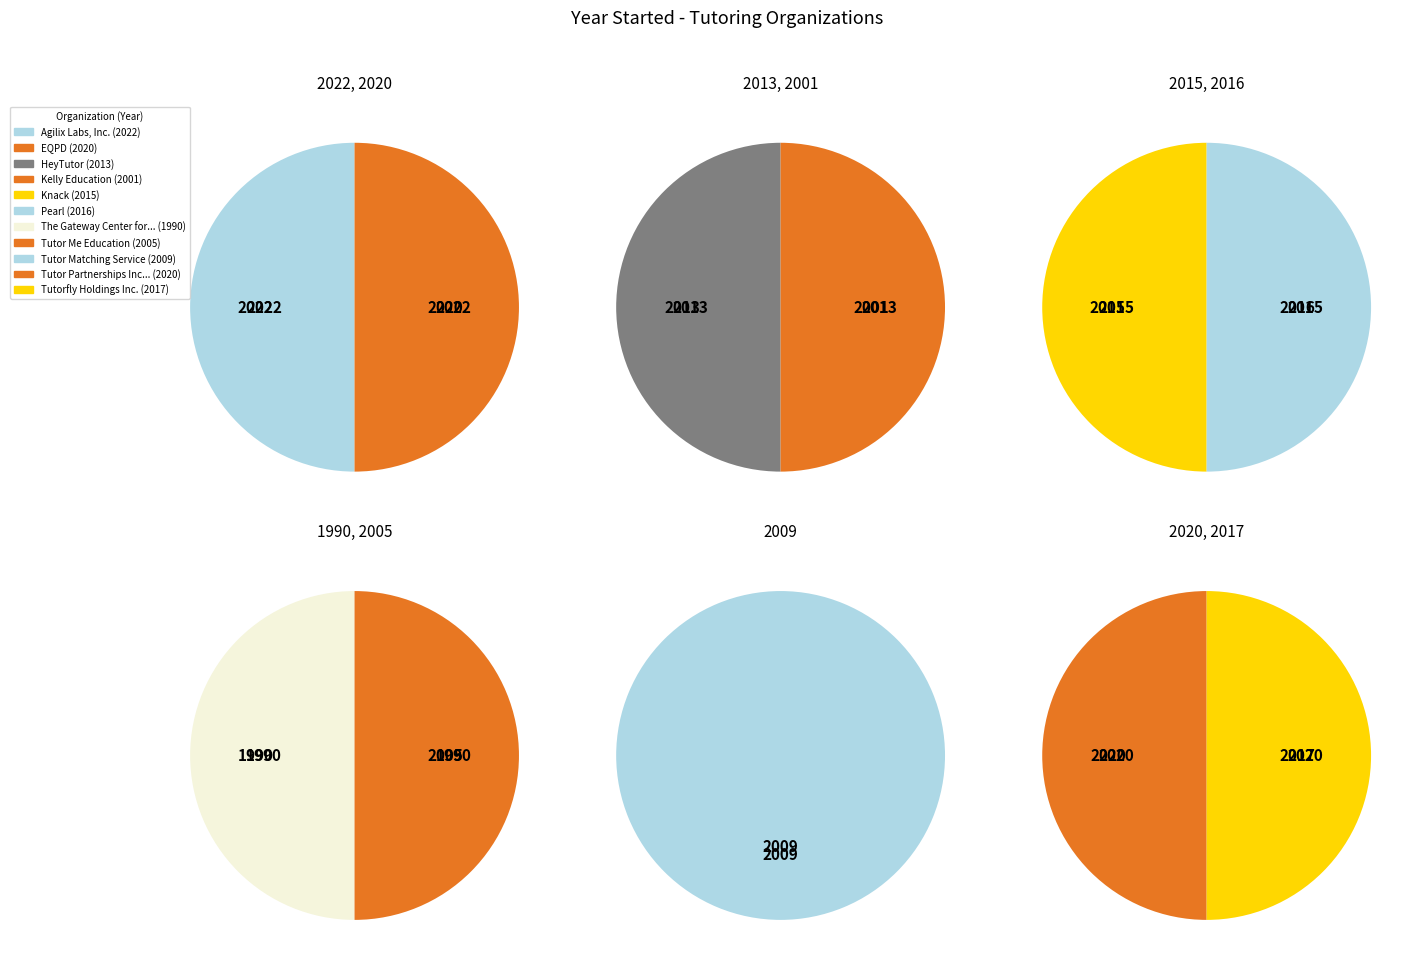

What is the change in value from Agilix Labs, Inc. to Tutorfly Holdings Inc.?

-5